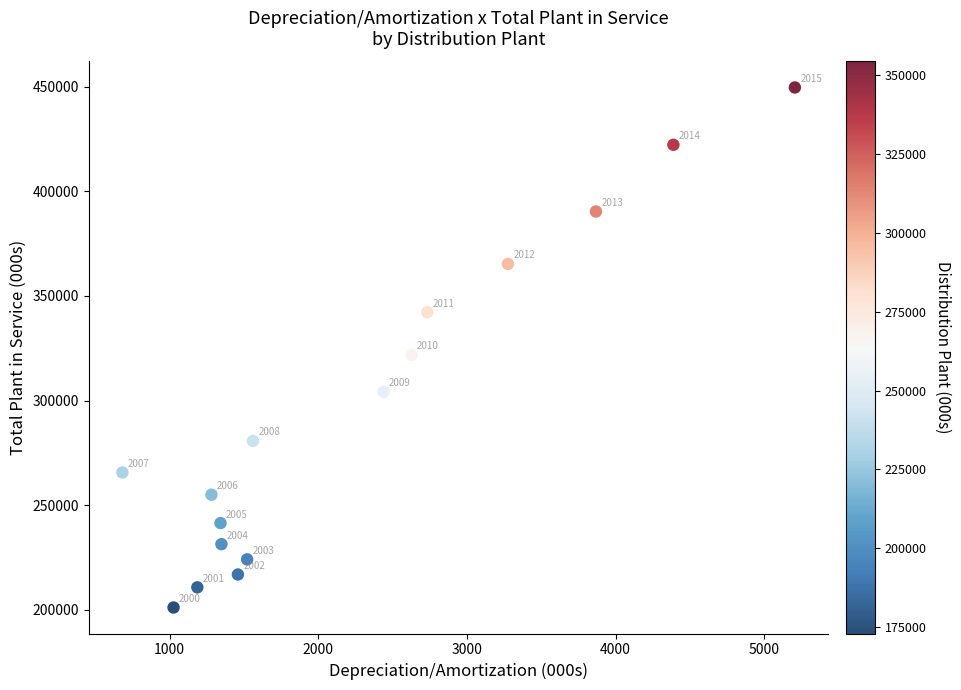

What is the range of Y values (max minus min)?

248668